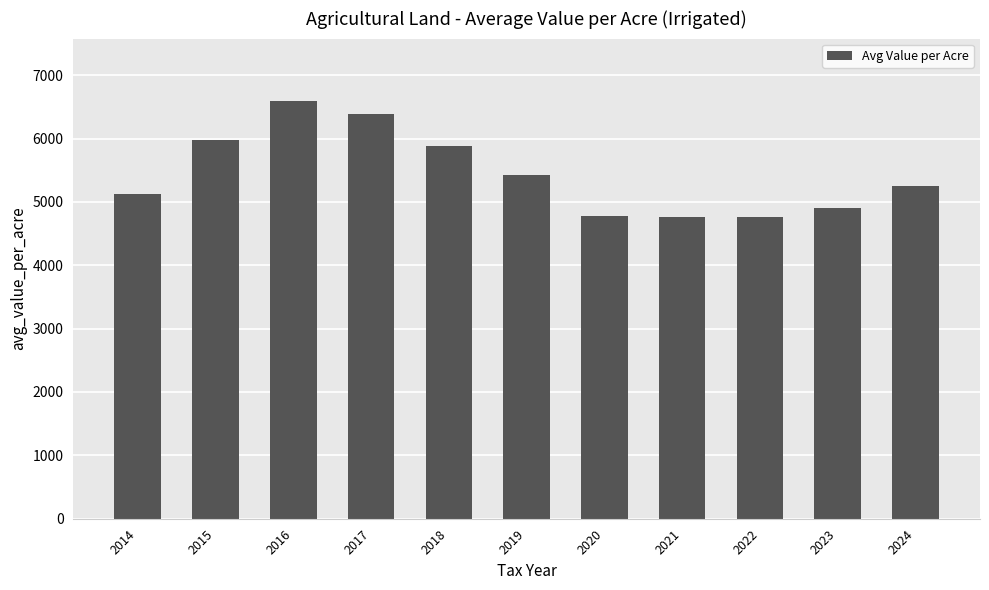

True or false: the data shows 8966.7 at 2014.

False